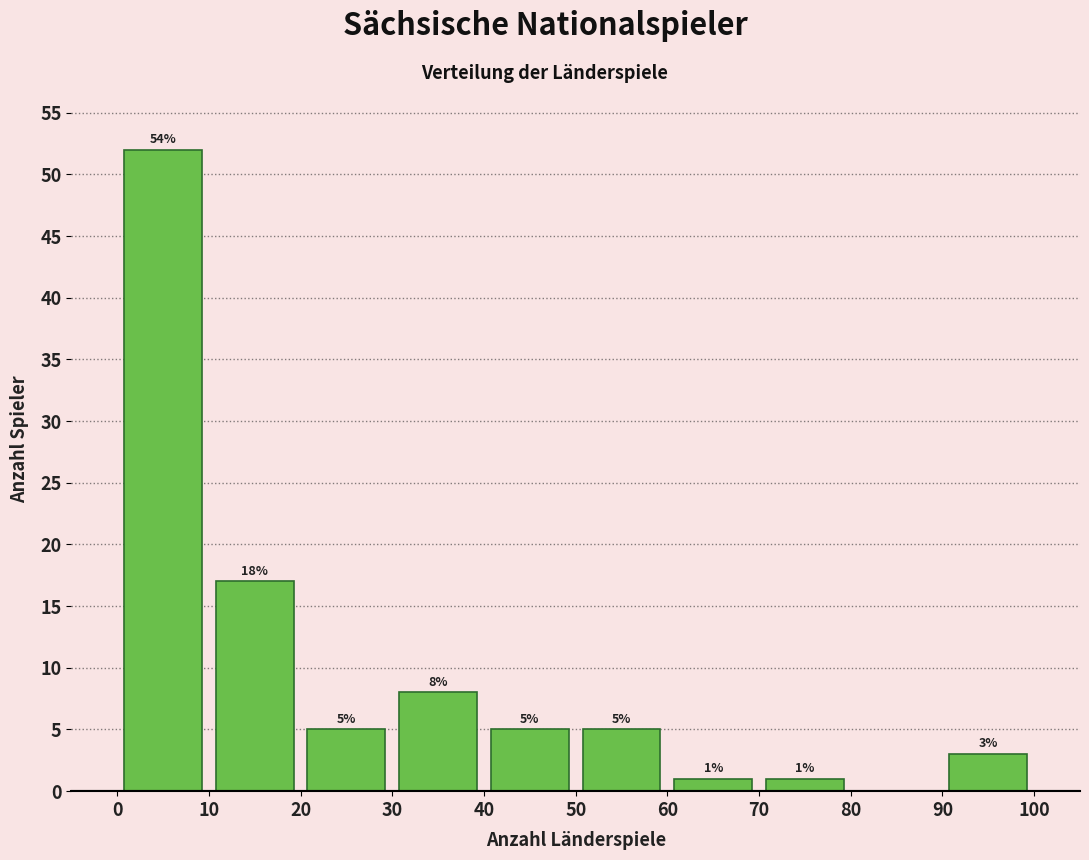

Over which range of the x-axis is the bar tallest?

0 to 10